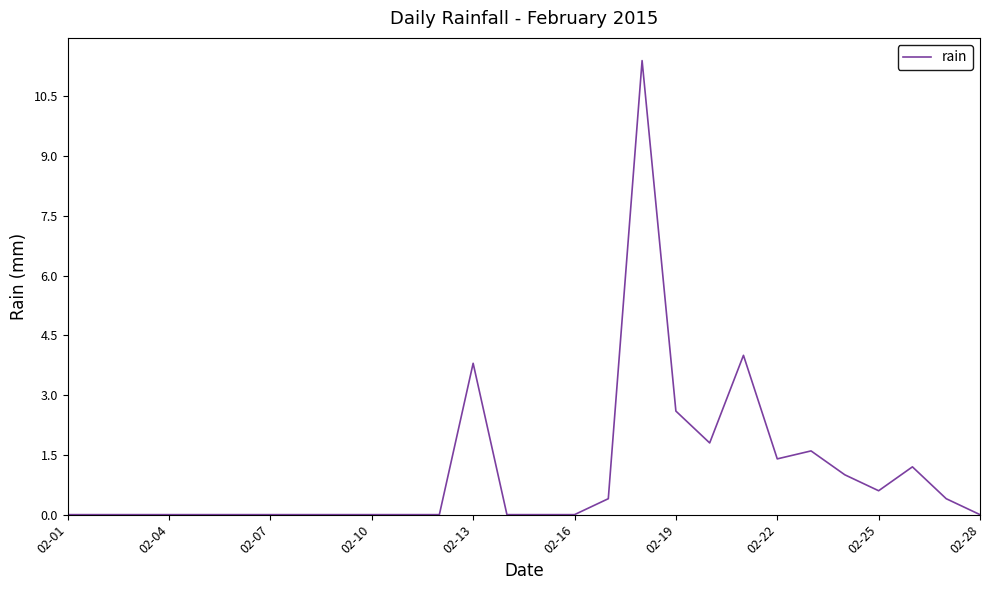

What is the greatest value displayed?

11.4